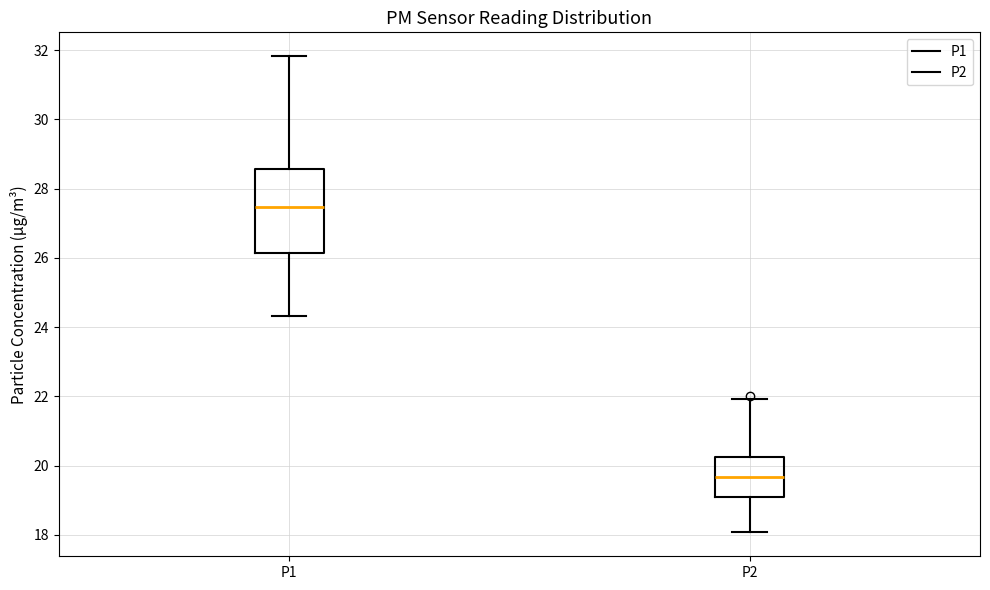

Comparing the boxes themselves (not the whiskers), which one is the tallest?

P1